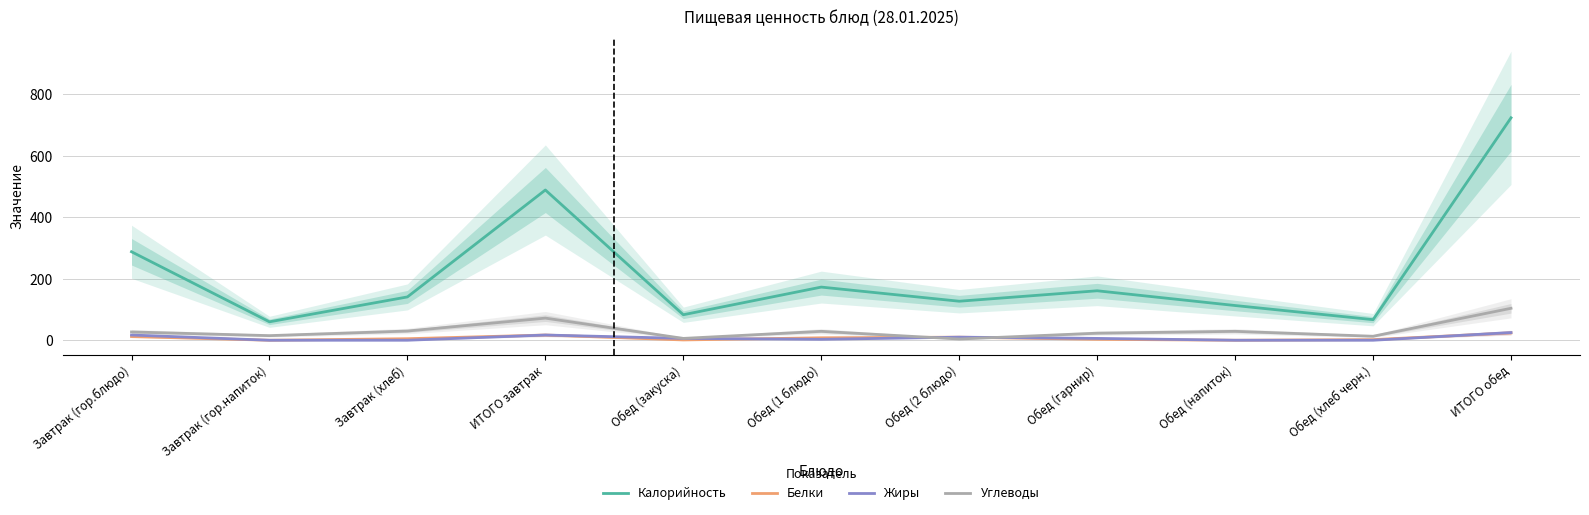

Where is the first local maximum for Углеводы?

ИТОГО завтрак